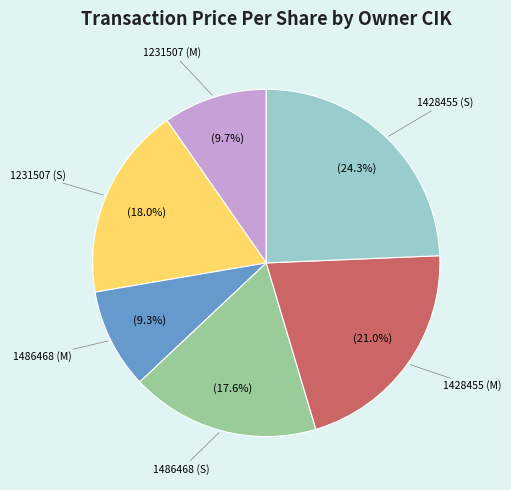

The 1428455 (S) slice represents 38% of the pie. True or false?

False